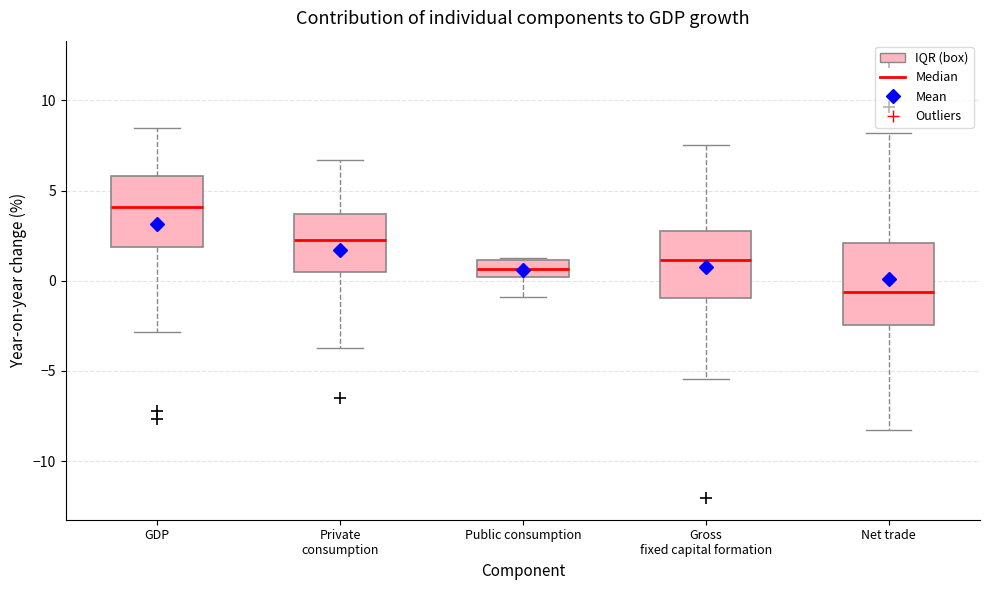

Reading left to right, transcribe this box plot: for each box, give where its median line is, the range the box spans, and where its two whiskers end, as read against the y-axis. The values are not printed on the chart, so give them approximately, as read against the axis.

GDP: median 4.0, box 2.0 to 6.0, whiskers -3.0 to 8.5
Private consumption: median 2.5, box 0.5 to 3.5, whiskers -3.5 to 6.5
Public consumption: median 0.5, box 0.0 to 1.0, whiskers -1.0 to 1.5
Gross fixed capital formation: median 1.0, box -1.0 to 2.5, whiskers -5.5 to 7.5
Net trade: median -0.5, box -2.5 to 2.0, whiskers -8.5 to 8.0